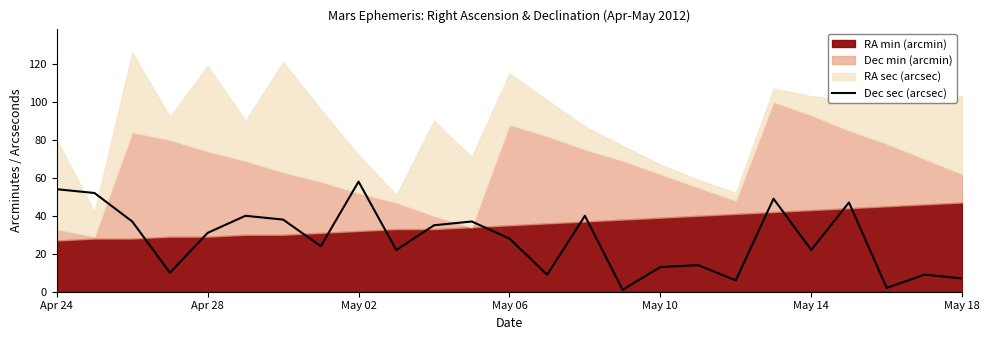

At which category does the chart reach its minimum across all series?

15